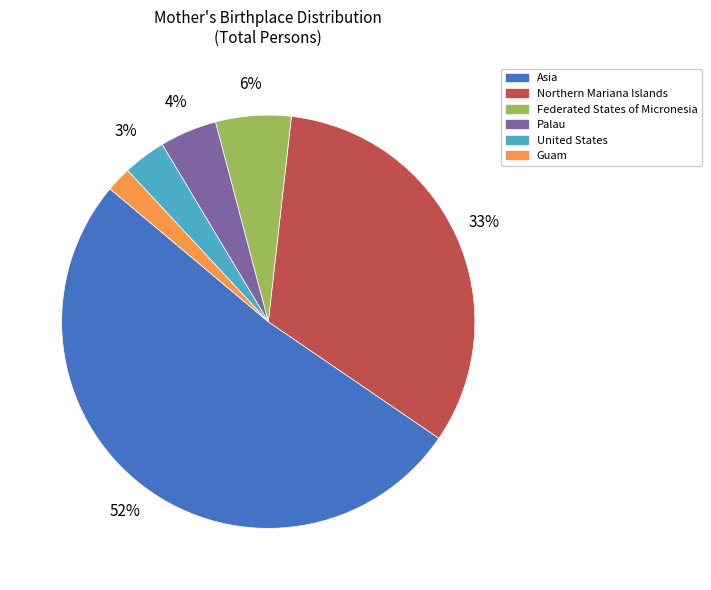

Which category has the biggest portion of the pie?

Asia